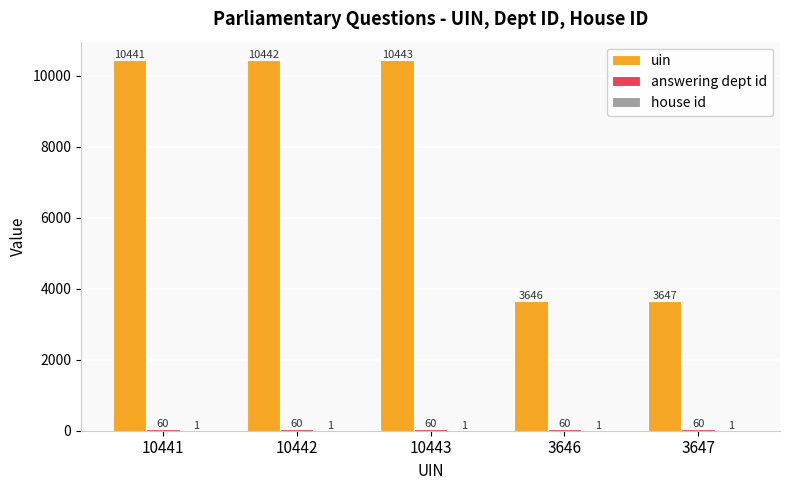

What is the maximum value shown in the chart?

10443